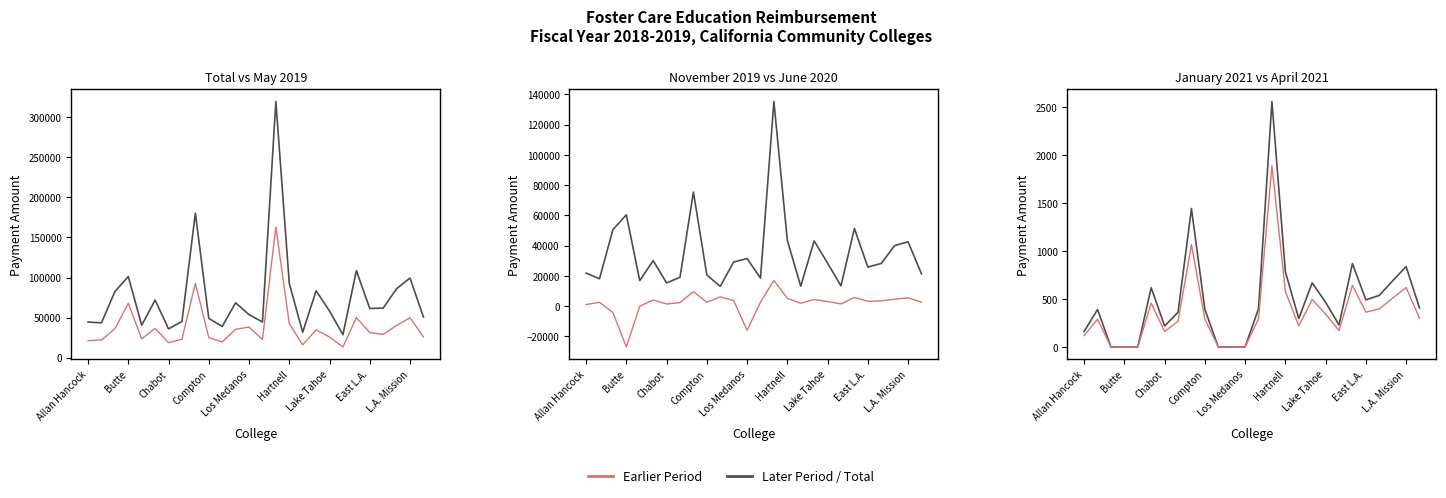

What is the sum of the November 2019 values at 22 and 11?

57464